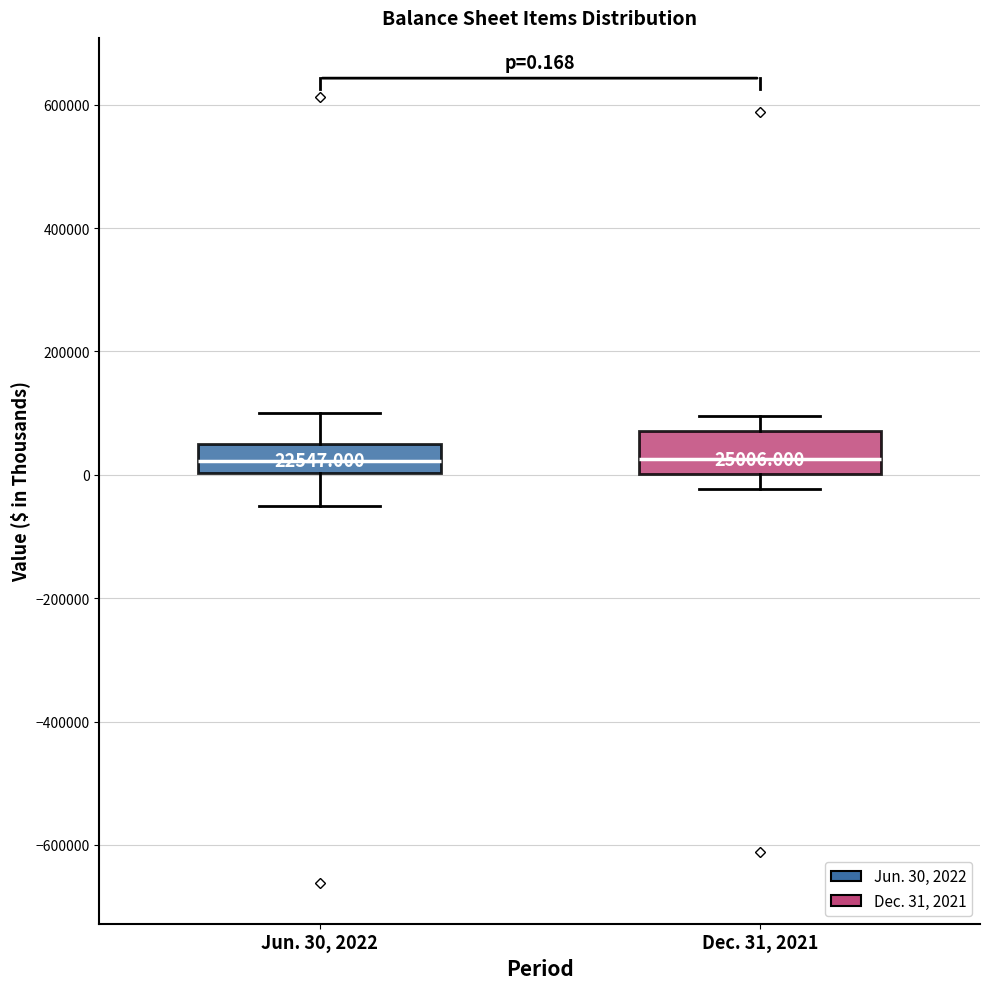

Which box is the tallest, from its lower edge to its upper edge?

Dec. 31, 2021